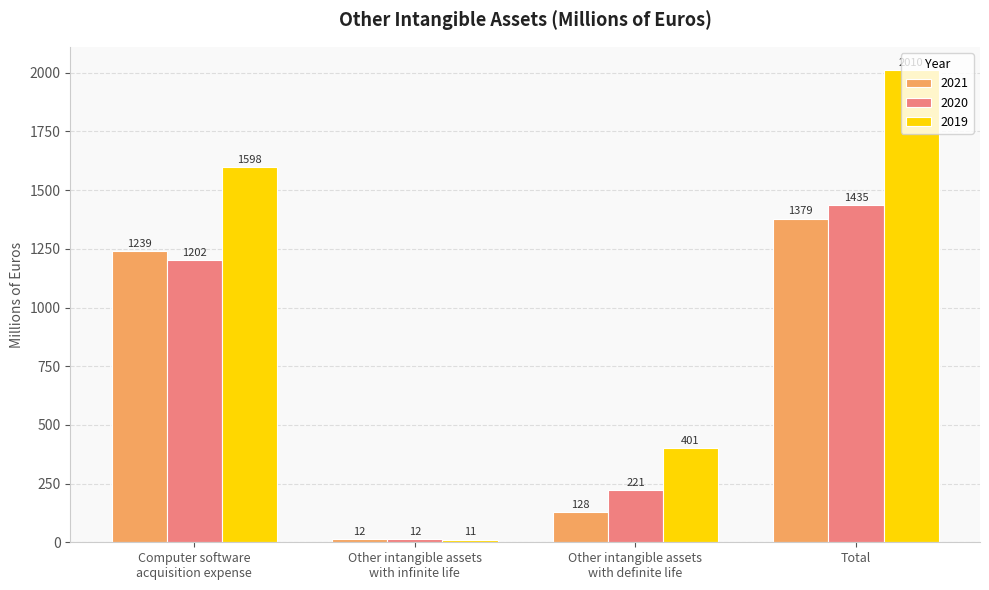

What is the label of the 4th bar from the right?

Computer software
acquisition expense